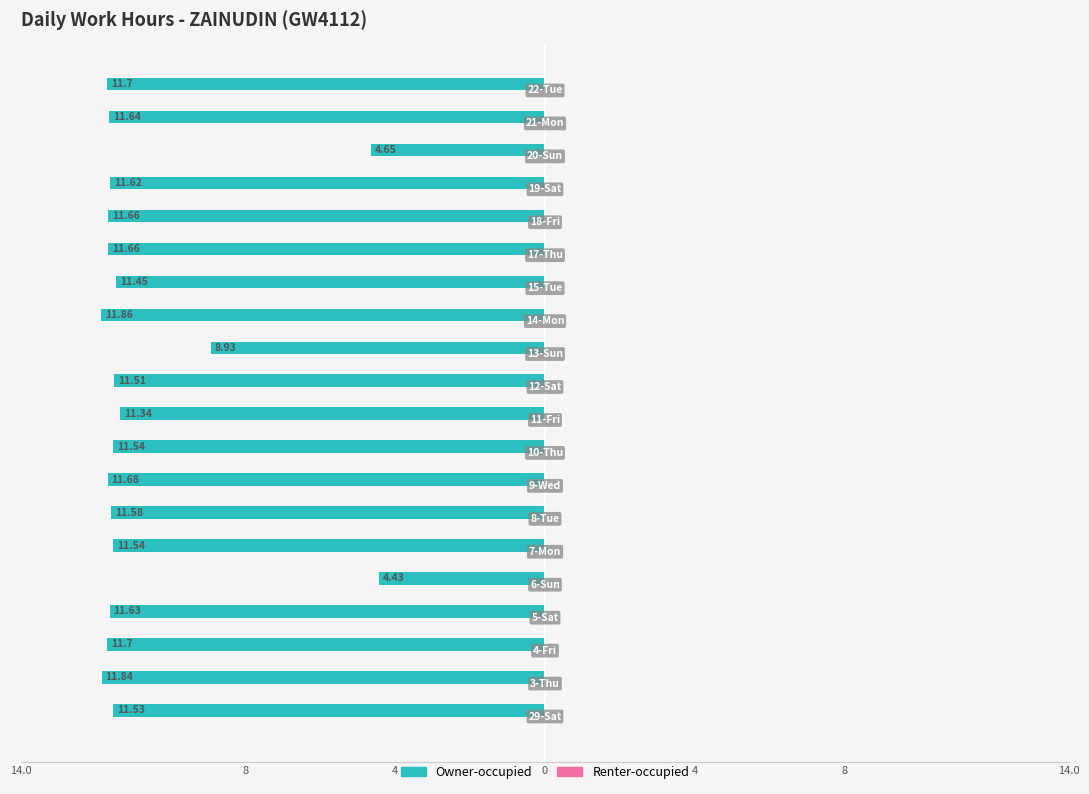

Does the chart contain any negative values?

Yes